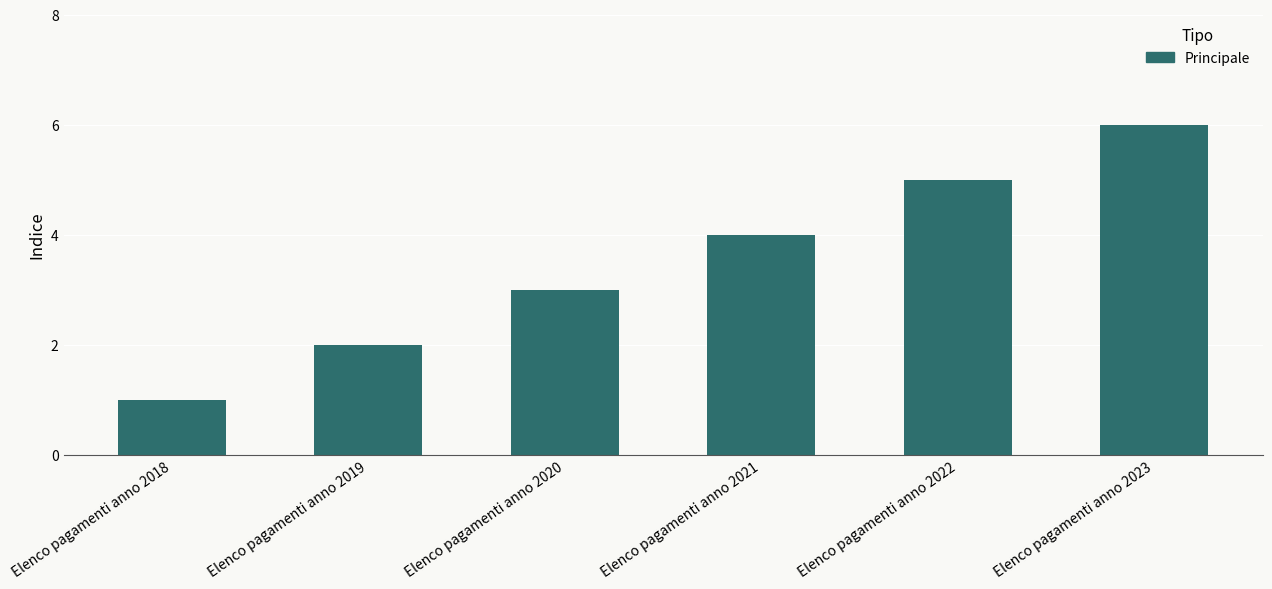

Which has a higher value, Elenco pagamenti anno 2019 or Elenco pagamenti anno 2023?

Elenco pagamenti anno 2023